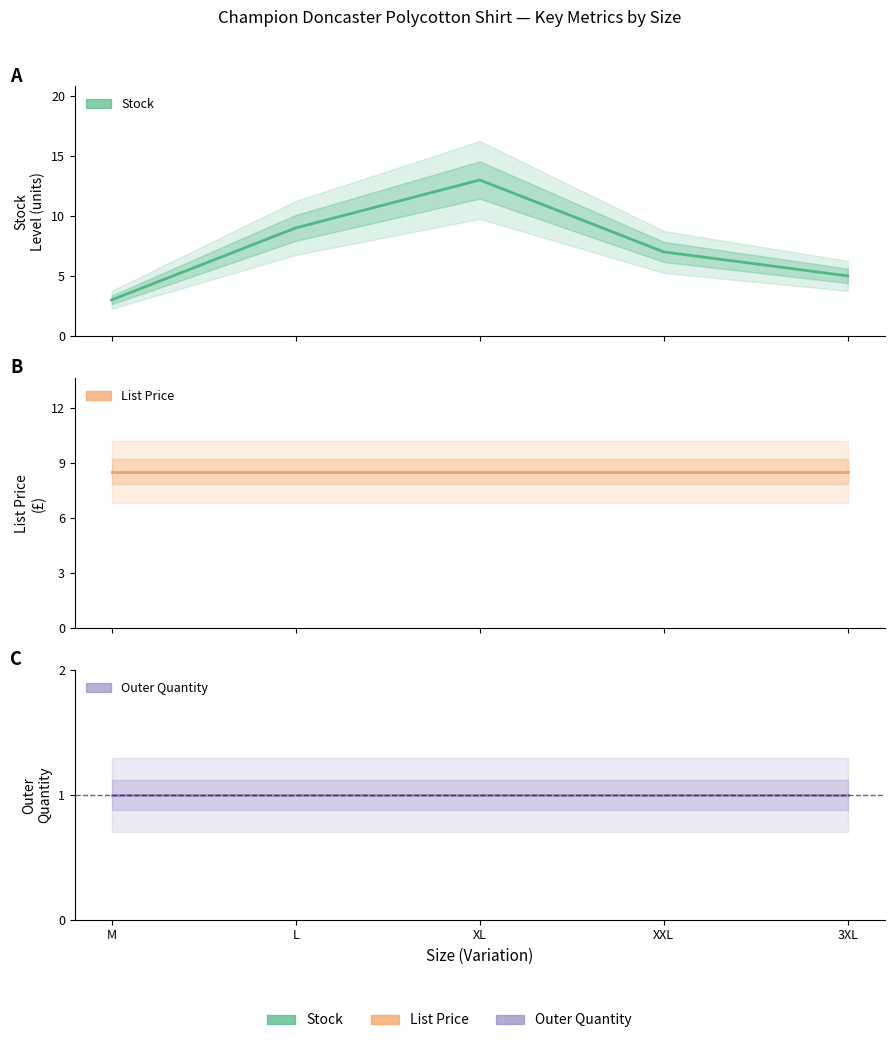

True or false: Outer Quantity has more than 1 points higher than both neighbors.

False